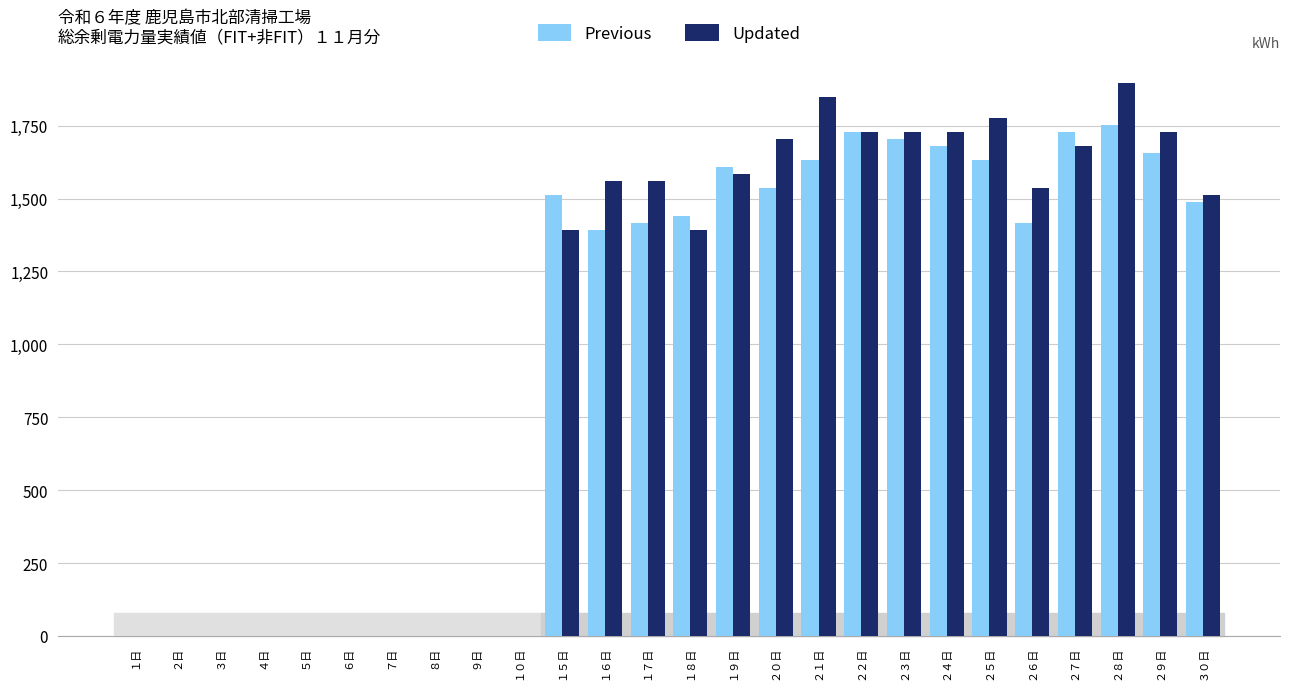

Is it true that Updated equals 0 at ８日?

True